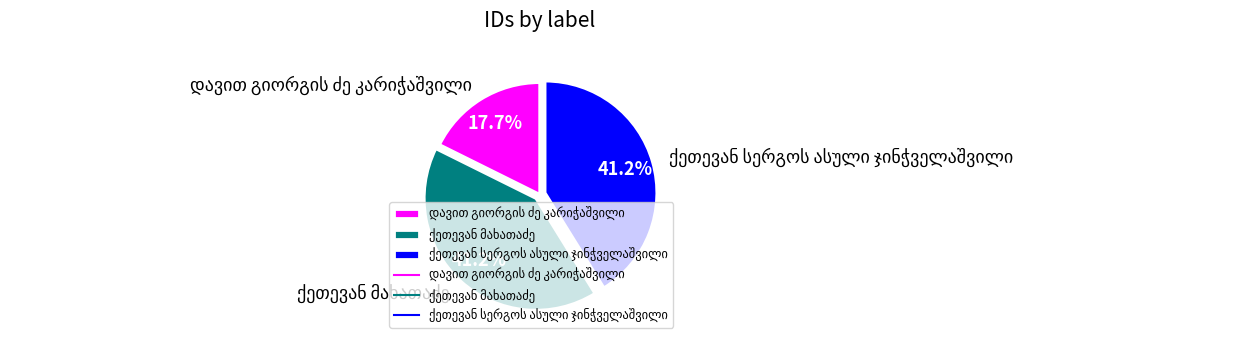

Is there a majority slice in this chart?

No